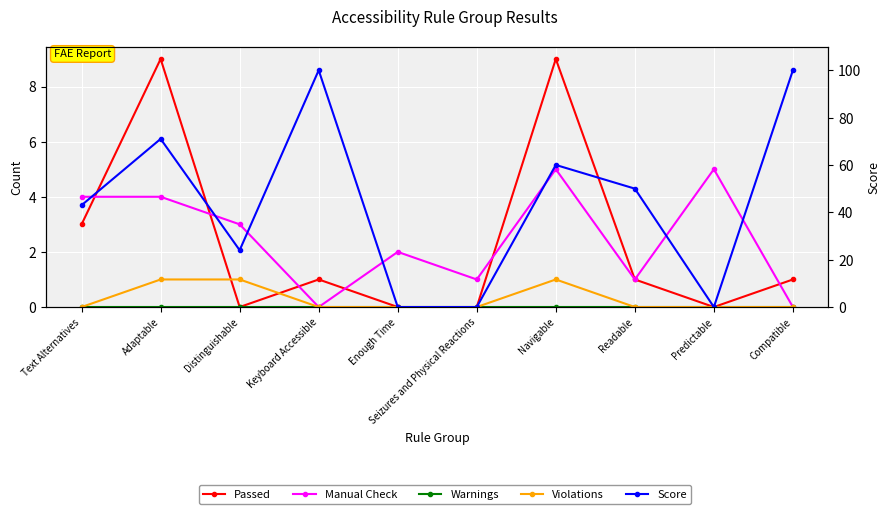

What is the approximate value of Passed at Keyboard Accessible?

1